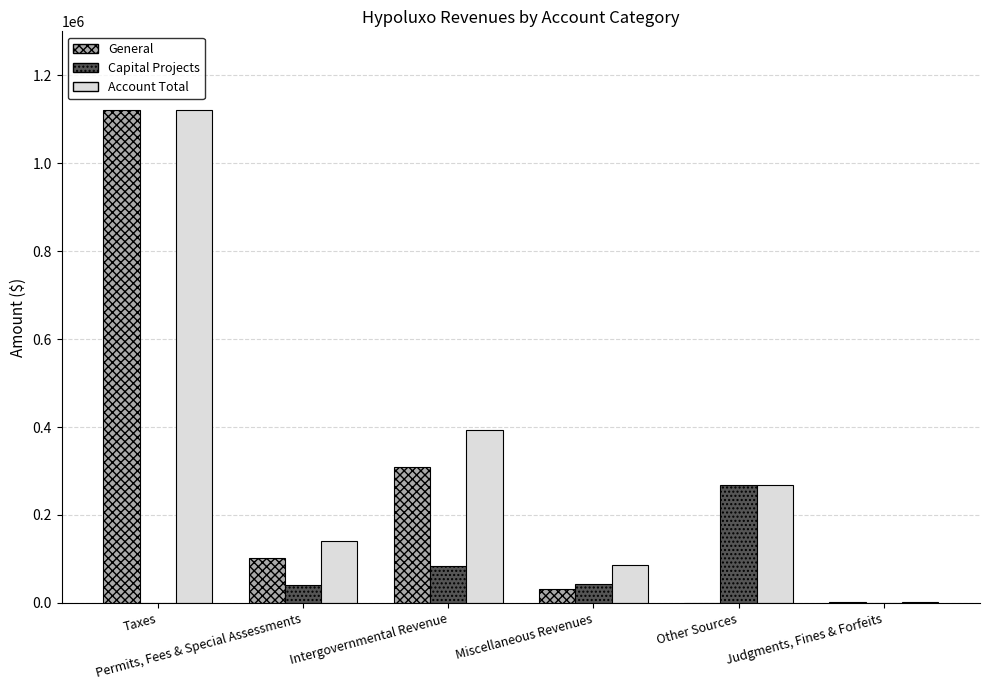

What is the sum of all General values?

1563671